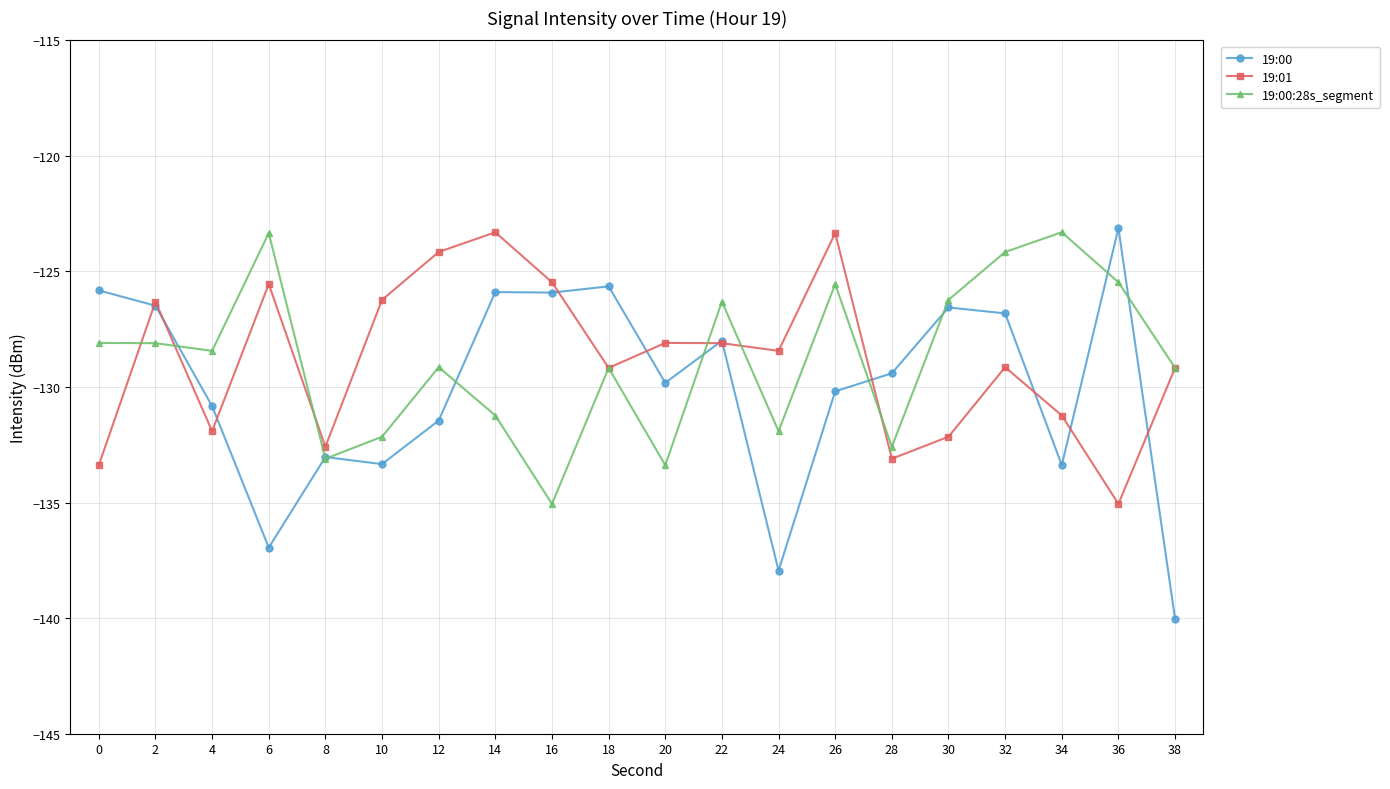

In 19:01, how many points are lower than both neighbors (excluding endpoints)?

6